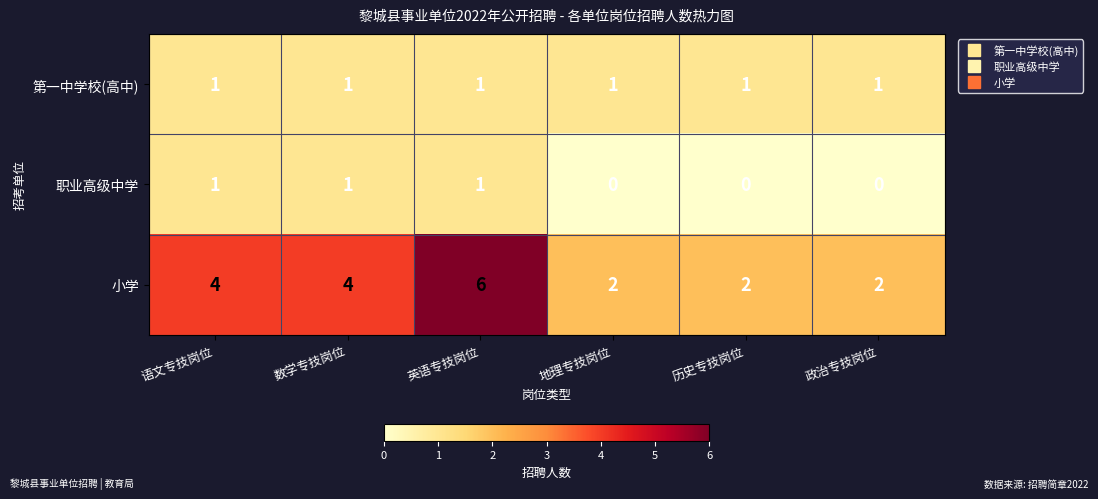

Which series changed the most between 语文专技岗位 and 政治专技岗位?

小学